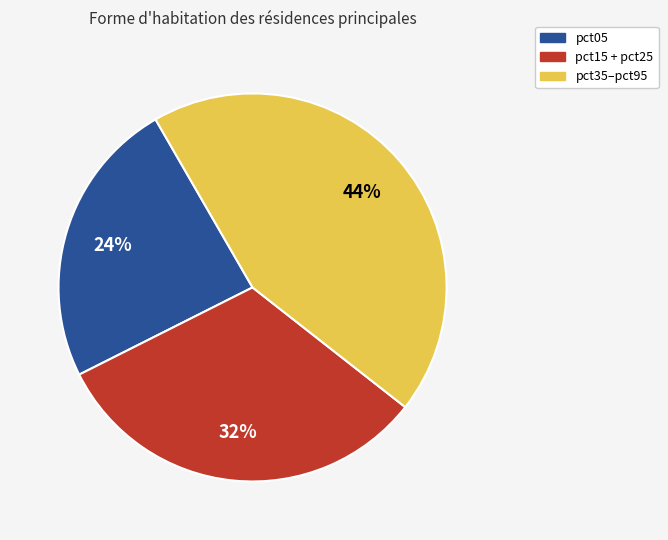

Do pct05 and pct15 + pct25 together represent more than half of the pie?

Yes